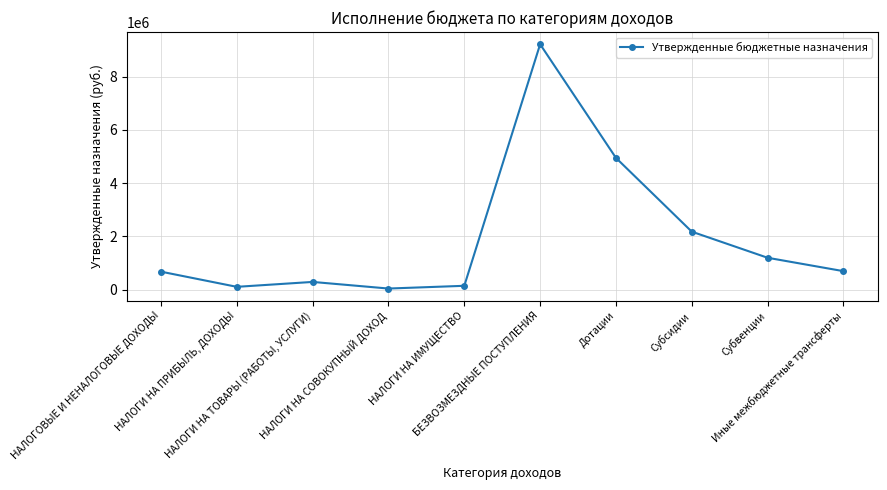

Rank the categories by value from highest to lowest.

БЕЗВОЗМЕЗДНЫЕ ПОСТУПЛЕНИЯ, Дотации, Субсидии, Субвенции, Иные межбюджетные трансферты, НАЛОГОВЫЕ И НЕНАЛОГОВЫЕ ДОХОДЫ, НАЛОГИ НА ТОВАРЫ (РАБОТЫ, УСЛУГИ), НАЛОГИ НА ИМУЩЕСТВО, НАЛОГИ НА ПРИБЫЛЬ, ДОХОДЫ, НАЛОГИ НА СОВОКУПНЫЙ ДОХОД